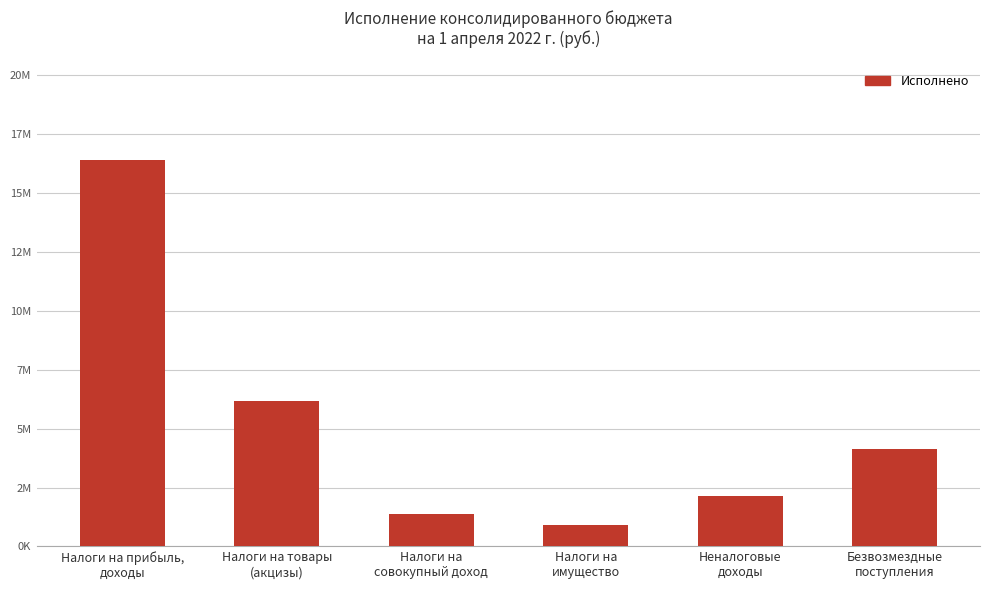

Reading left to right, list all the values displayed in this chart.

Налоги на прибыль,
доходы=16401130.6	Налоги на товары
(акцизы)=6173713.3	Налоги на
совокупный доход=1376072.9	Налоги на
имущество=892443.2	Неналоговые
доходы=2145384.7	Безвозмездные
поступления=4156640.0